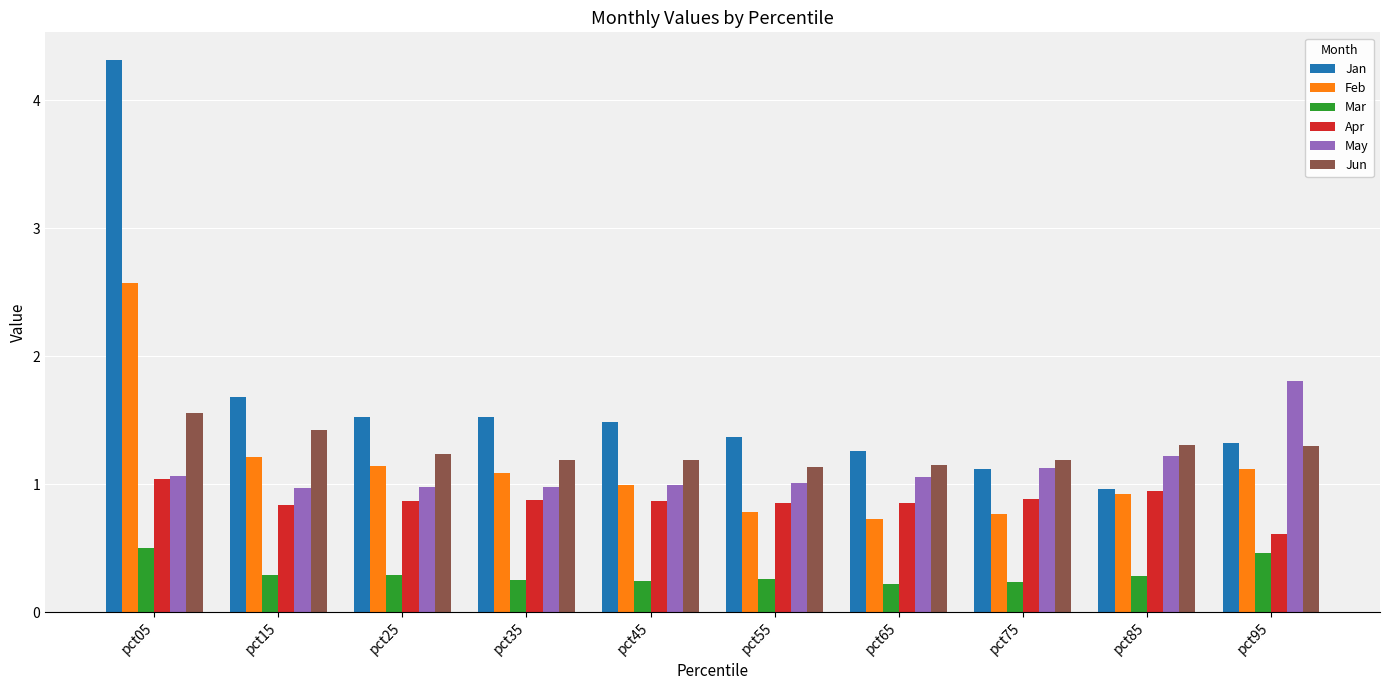

What is the total value across all series at pct65?

5.3